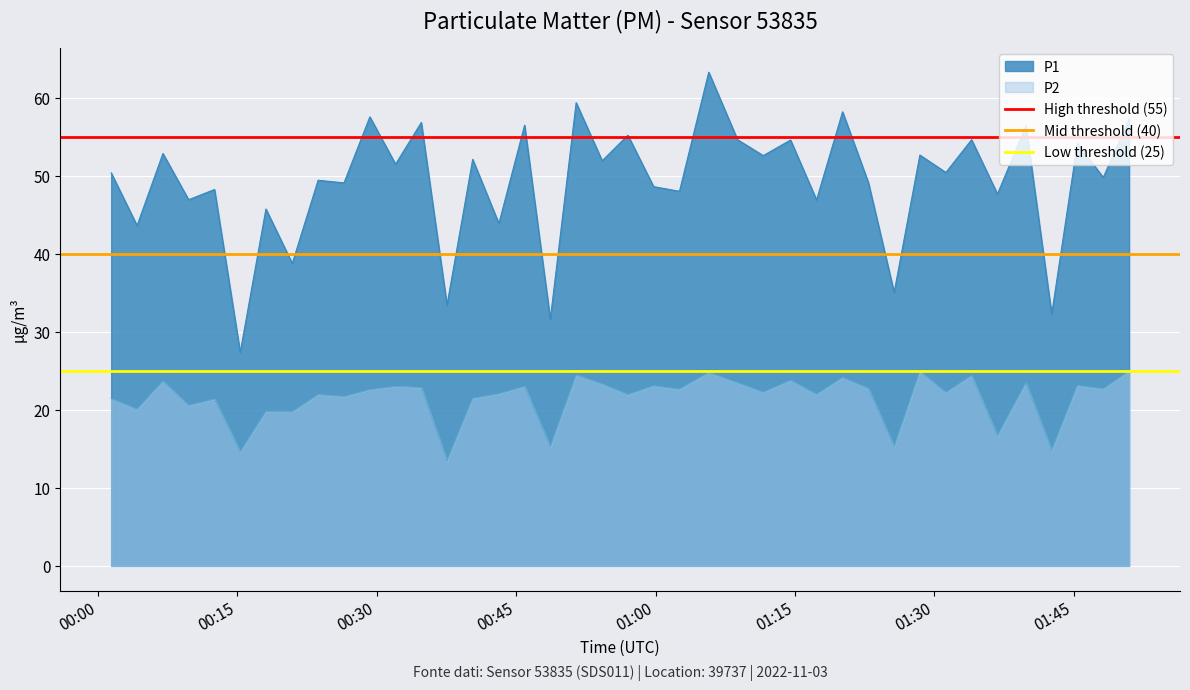

Is it true that Mid threshold (40) equals 40 at 00:15?

True